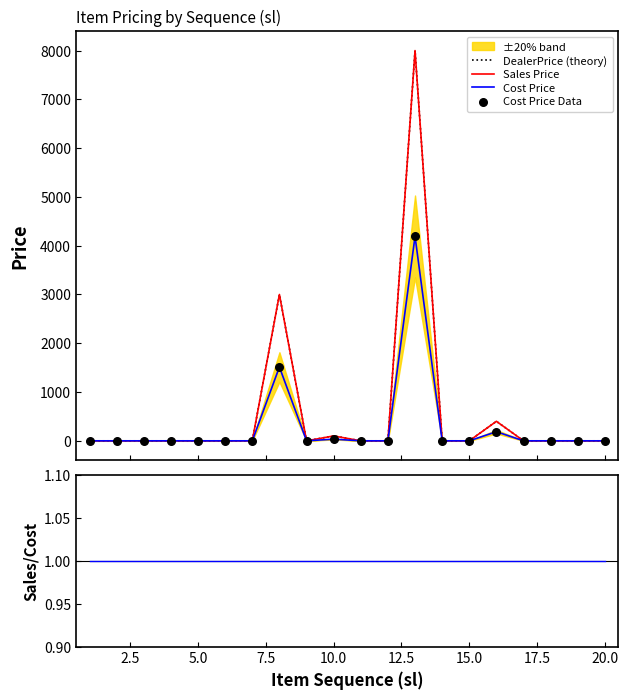

At how many categories does at least one series exceed 4371?

1